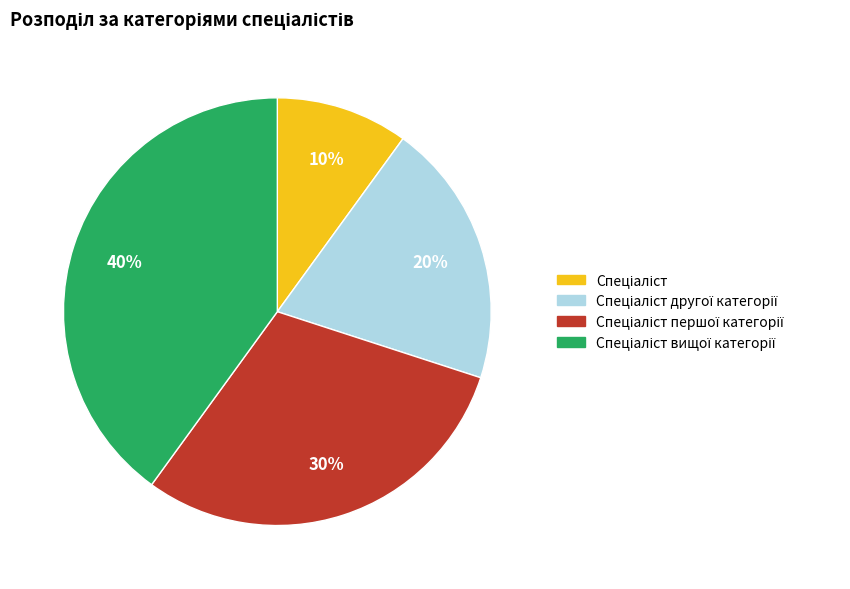

To the nearest percent, what is the difference between the largest and smallest slice percentages?

30%